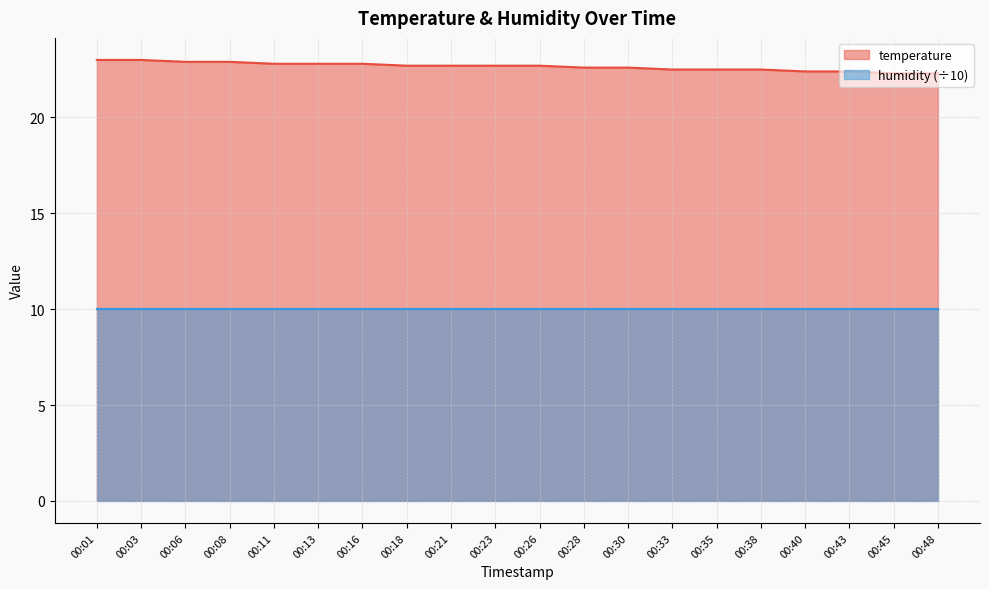

Reading left to right, what are all the values shown in this chart?

00:01=23.0	00:03=23.0	00:06=22.9	00:08=22.9	00:11=22.8	00:13=22.8	00:16=22.8	00:18=22.7	00:21=22.7	00:23=22.7	00:26=22.7	00:28=22.6	00:30=22.6	00:33=22.5	00:35=22.5	00:38=22.5	00:40=22.4	00:43=22.4	00:45=22.3	00:48=22.3